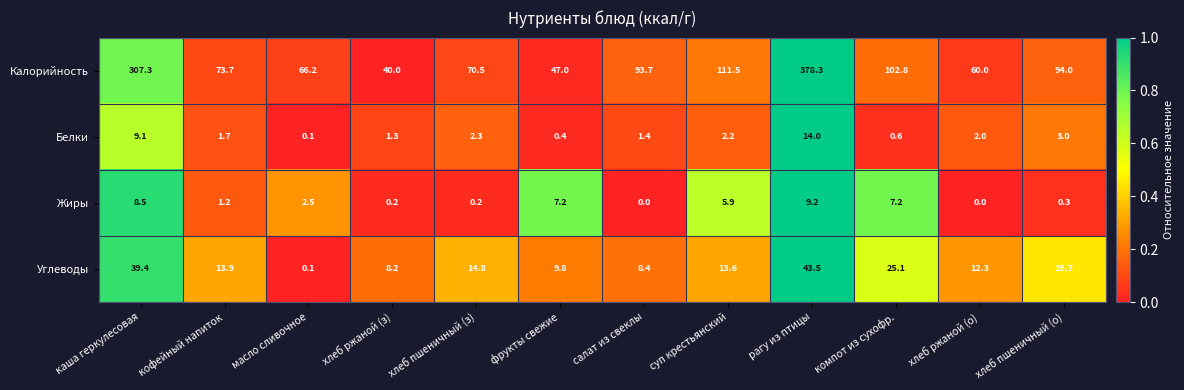

Where is Белки nearest to the value 7?

каша геркулесовая